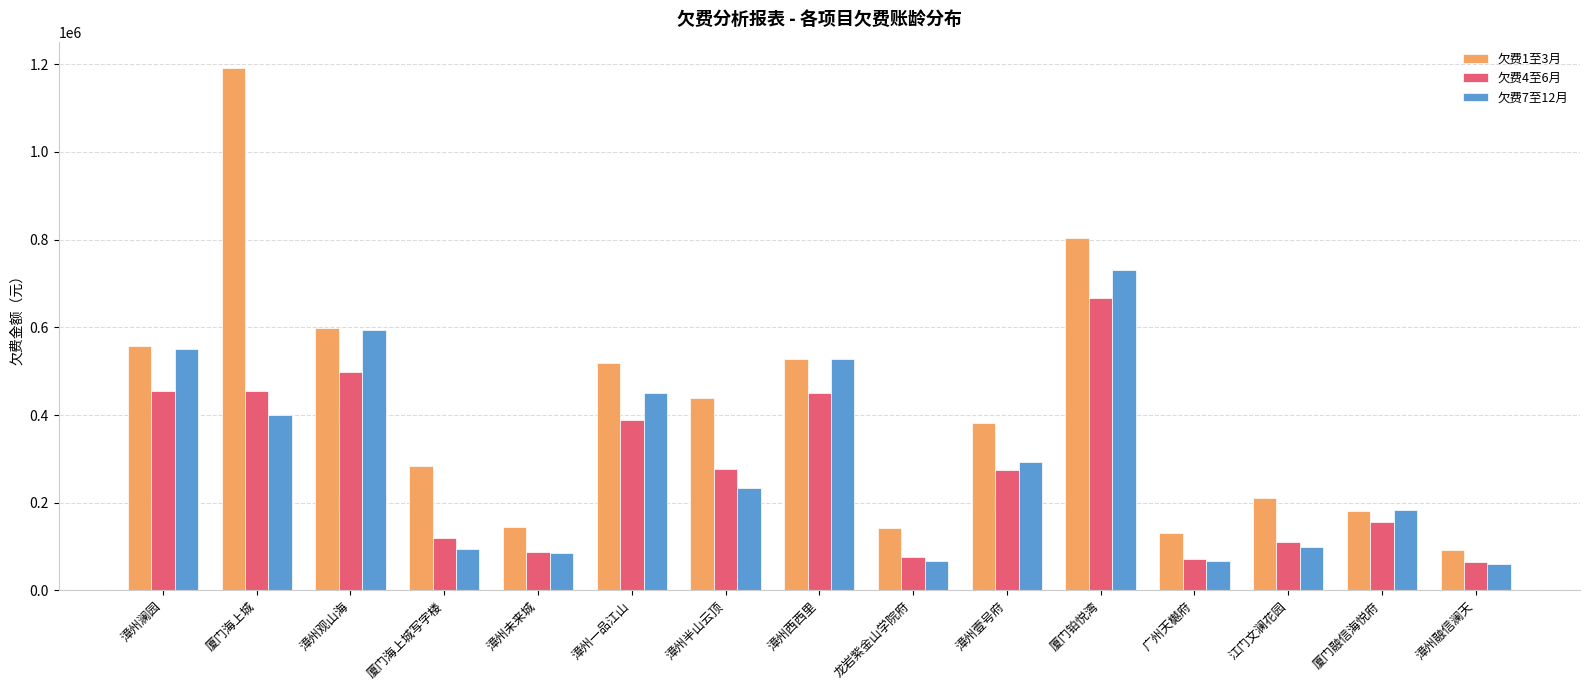

Which series has the largest range (max minus min)?

欠费1至3月